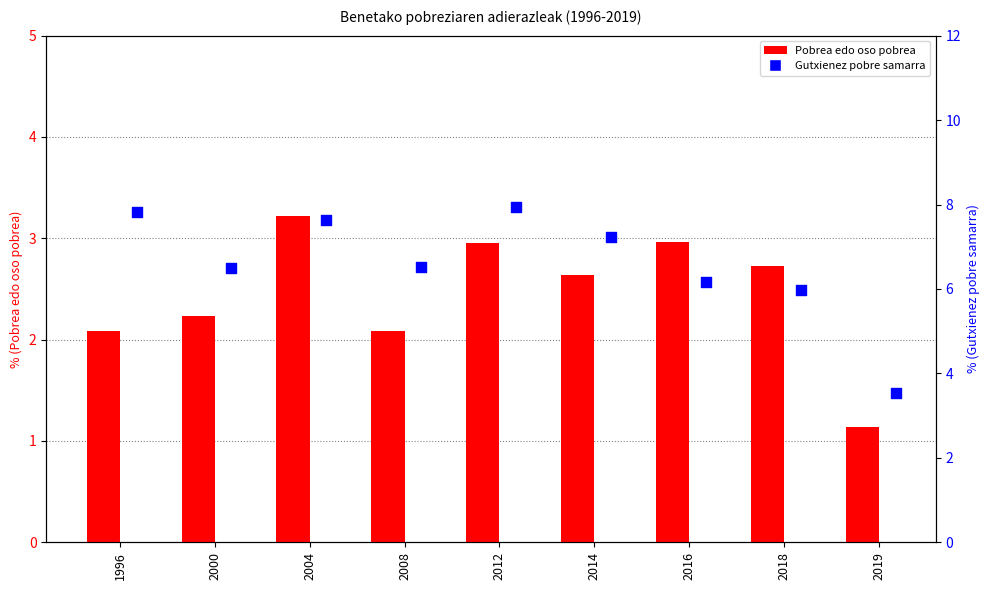

Which series has the widest spread of Y values?

Gutxienez pobre samarra